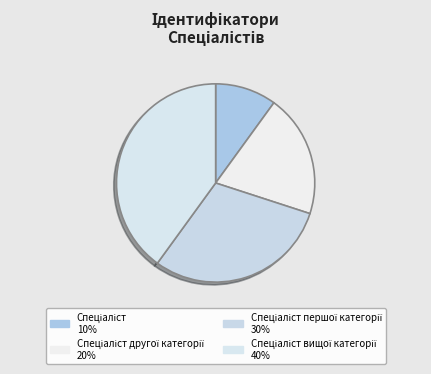

What is the largest slice in the pie chart?

Спеціаліст вищої категорії